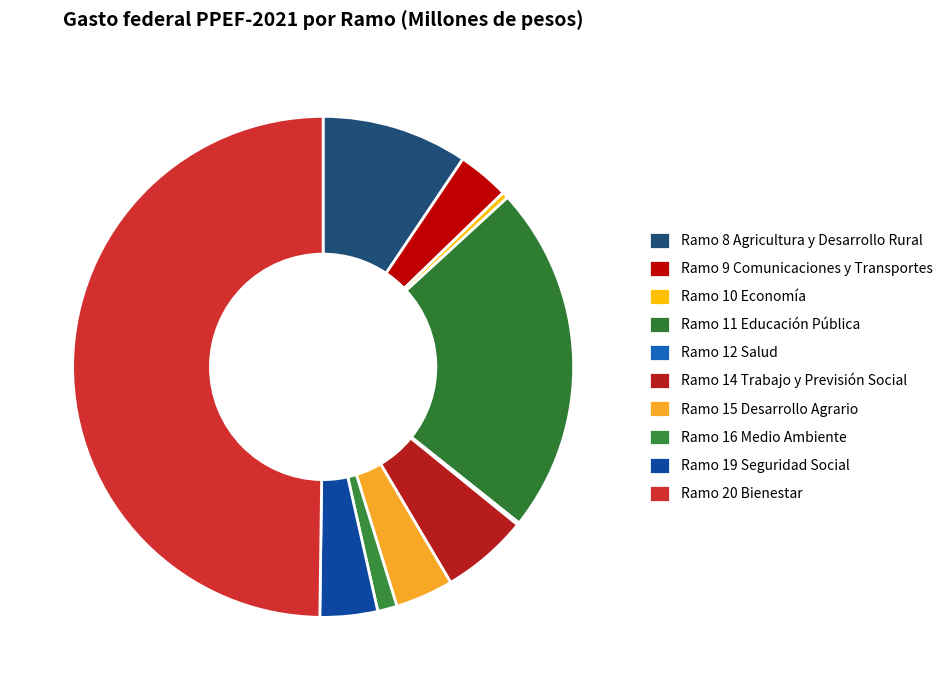

Is there any slice that represents more than half of the pie?

No